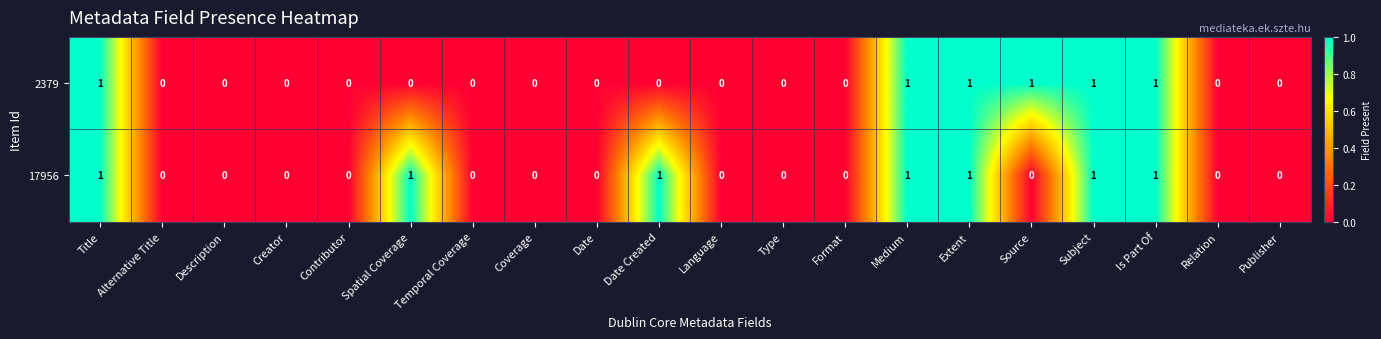

Rank the series by their average value, from lowest to highest.

2379, 17956